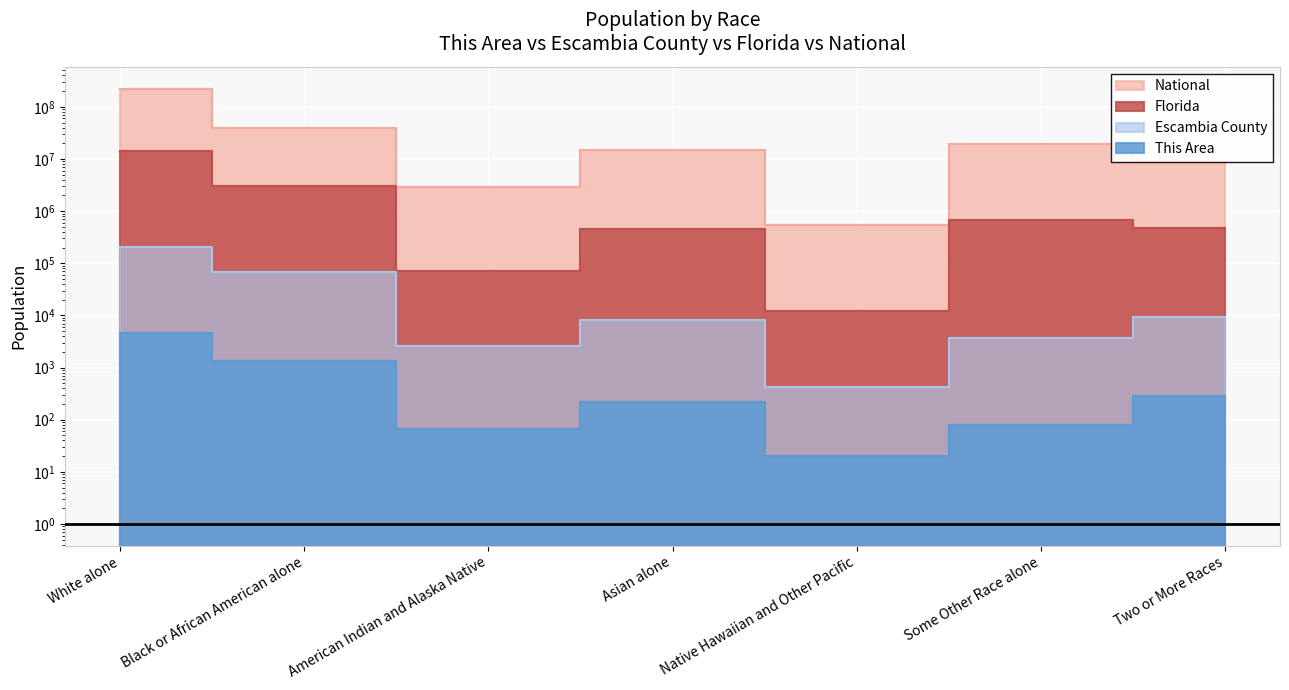

What is the difference between the second highest and minimum values in the Florida series?

2987576